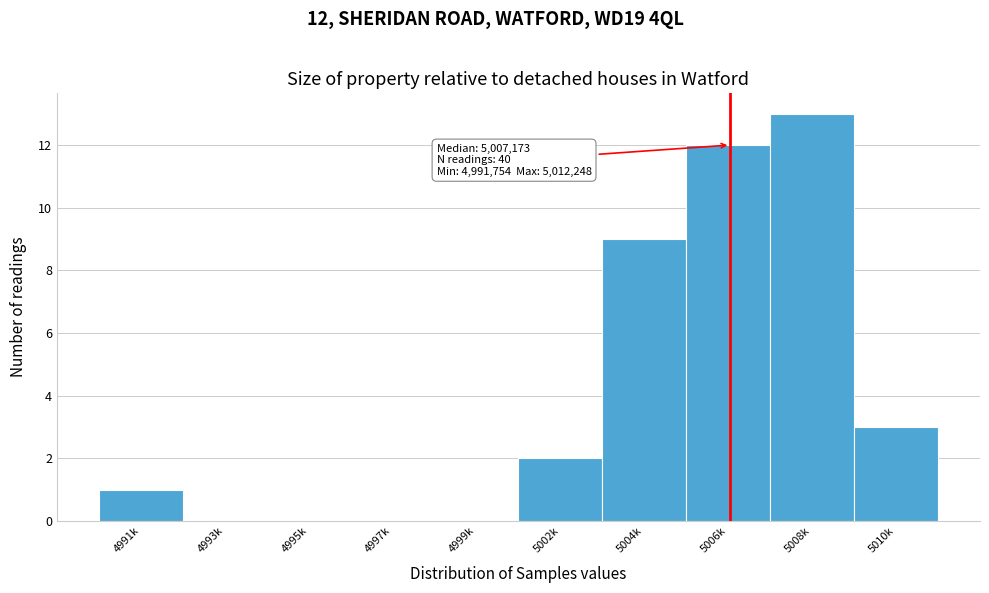

Reading left to right, list all the values displayed in this chart.

4991k=1	4993k=0	4995k=0	4997k=0	4999k=0	5002k=2	5004k=9	5006k=12	5008k=13	5010k=3